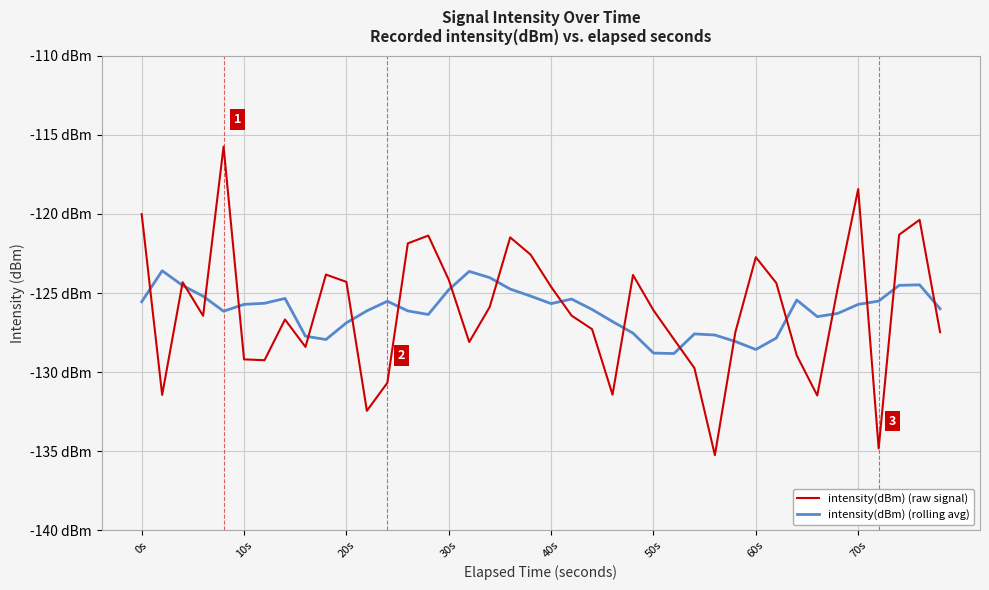

After their last crossing, which series has the higher values: intensity(dBm) (raw signal) or intensity(dBm) (rolling avg)?

intensity(dBm) (rolling avg)